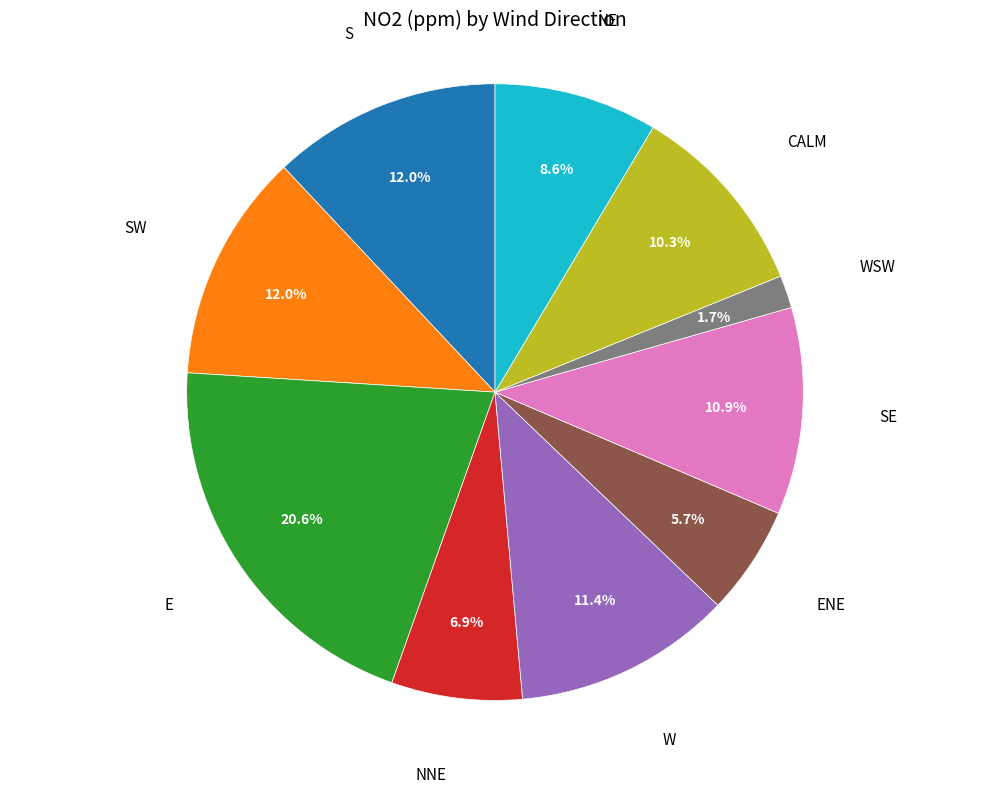

Is there a majority slice in this chart?

No